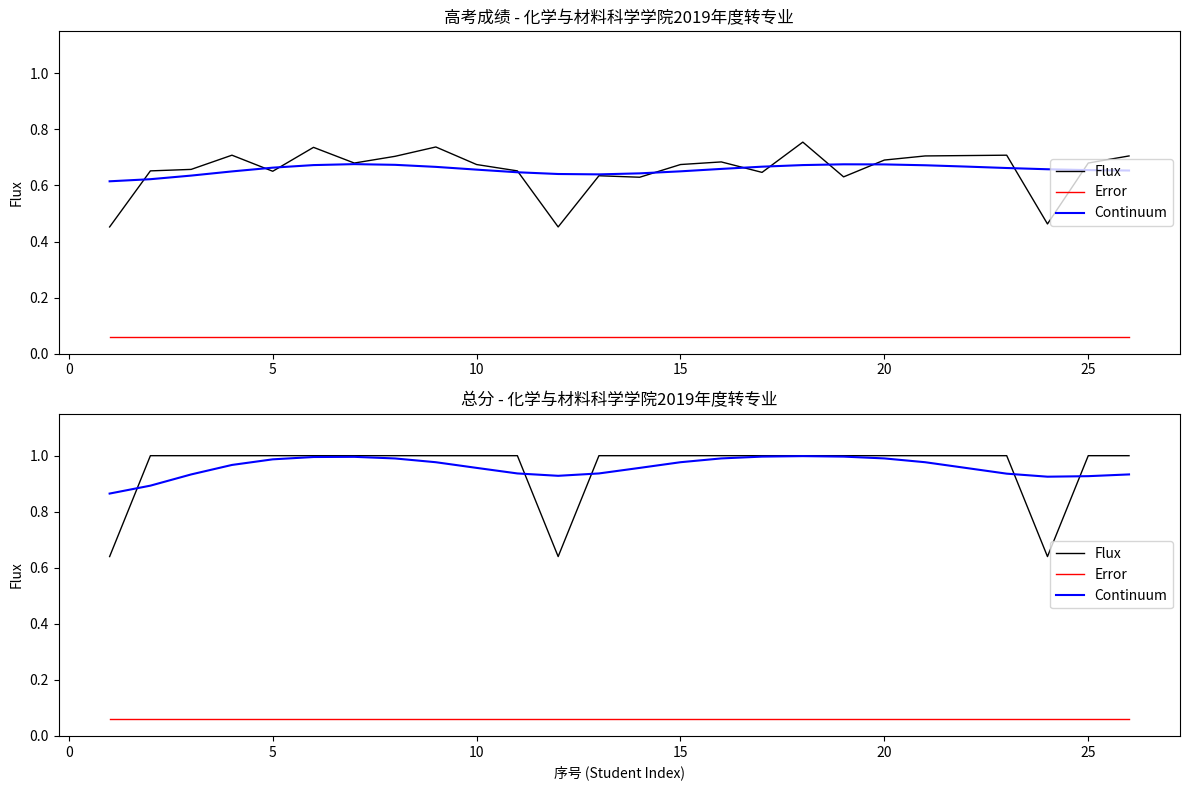

The value of Error at 25 is 0.0. True or false?

False